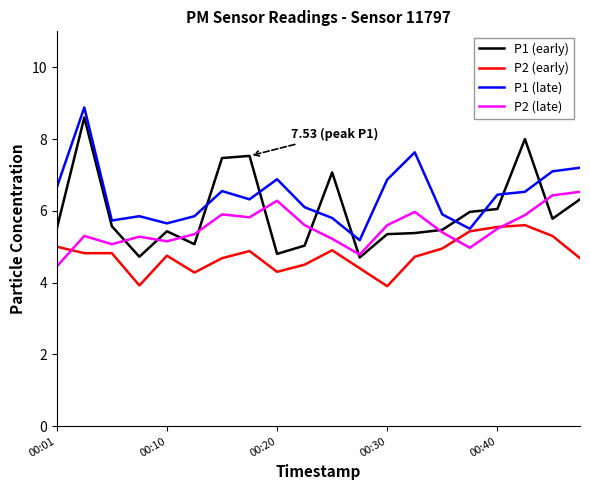

Which series has the widest spread of values?

P1 (early)